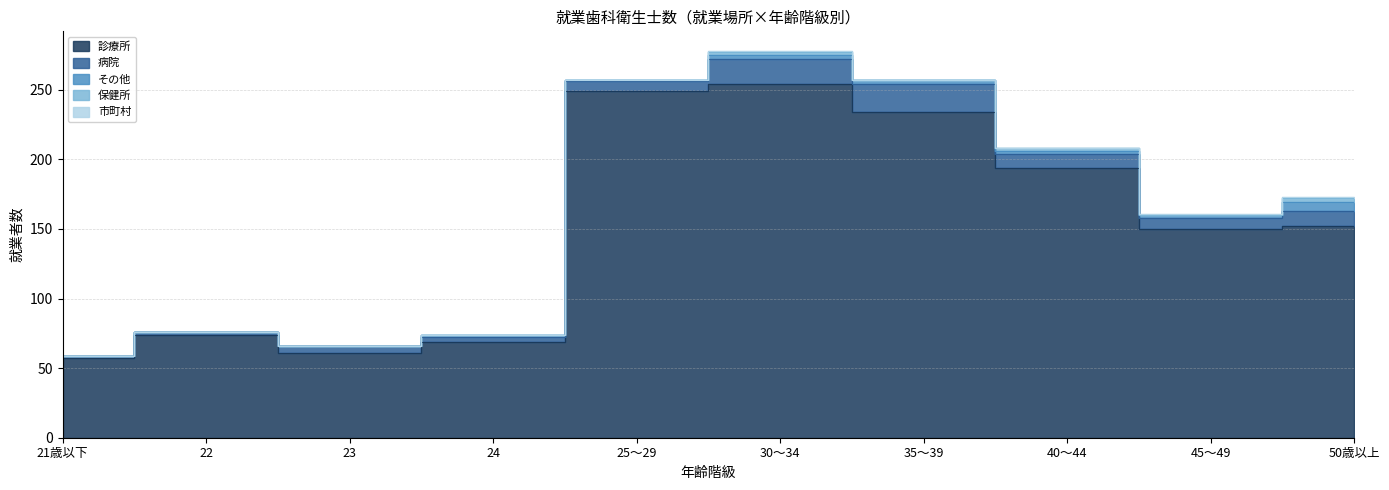

At which label is 市町村 closest to 0?

21歳以下